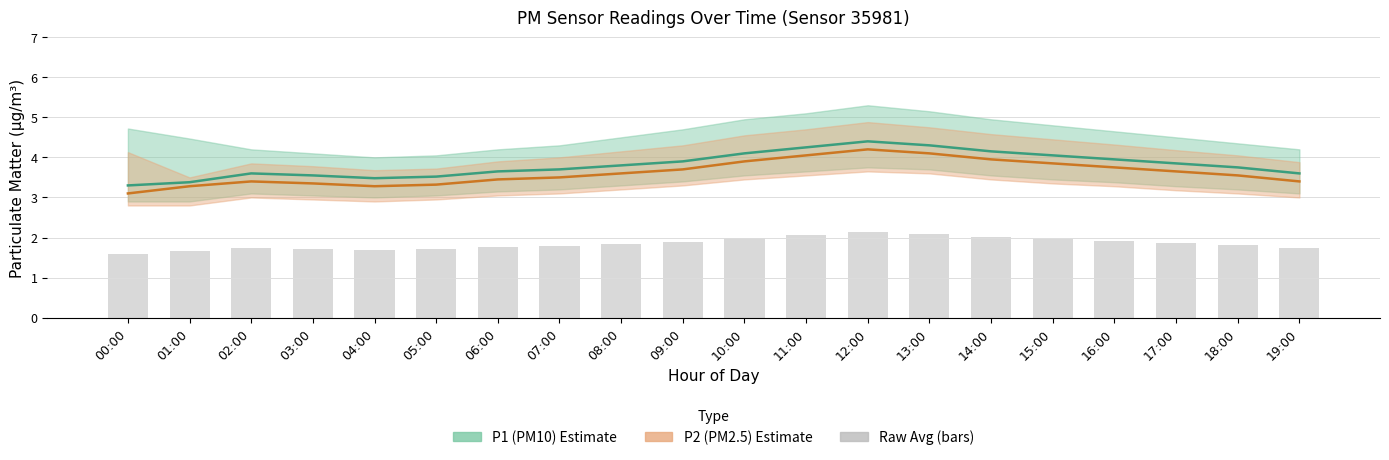

What is the difference between the maximum and minimum values in the P2 (PM2.5) series?

1.1